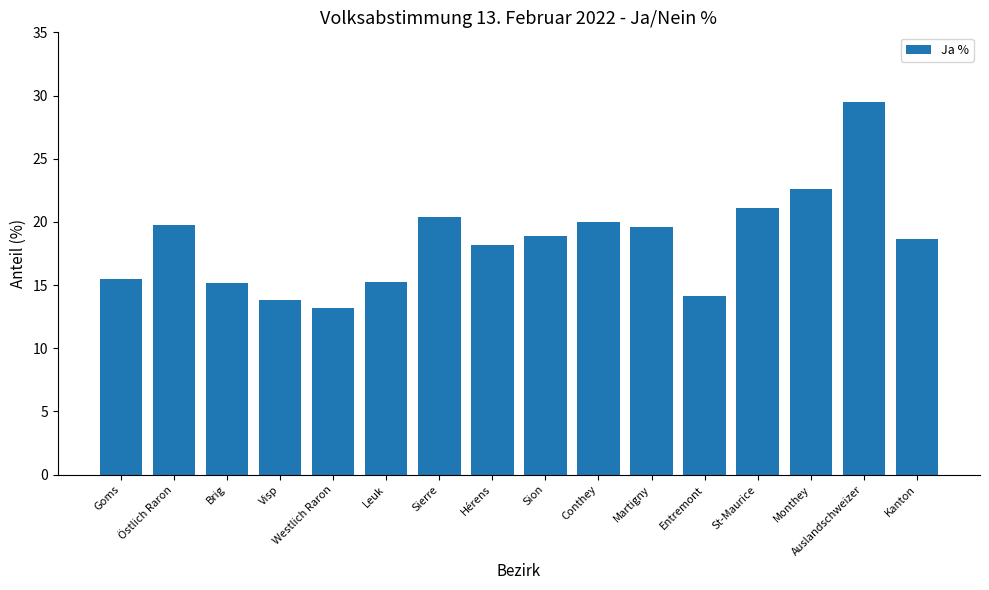

The chart shows a value of 15.2 at Brig. True or false?

True